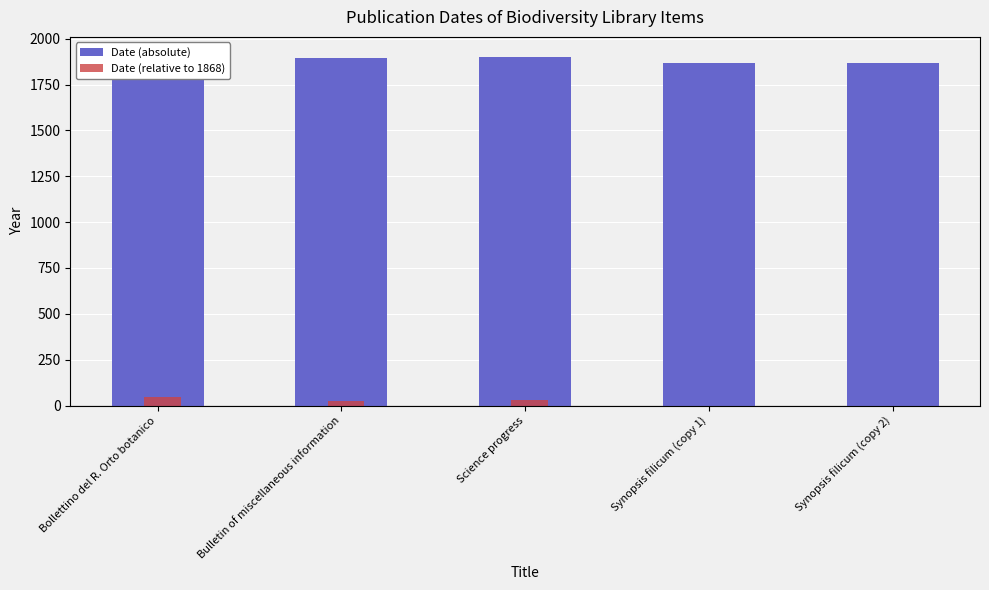

Rank the series by their maximum value, from highest to lowest.

Date (absolute), Date (relative to 1868)